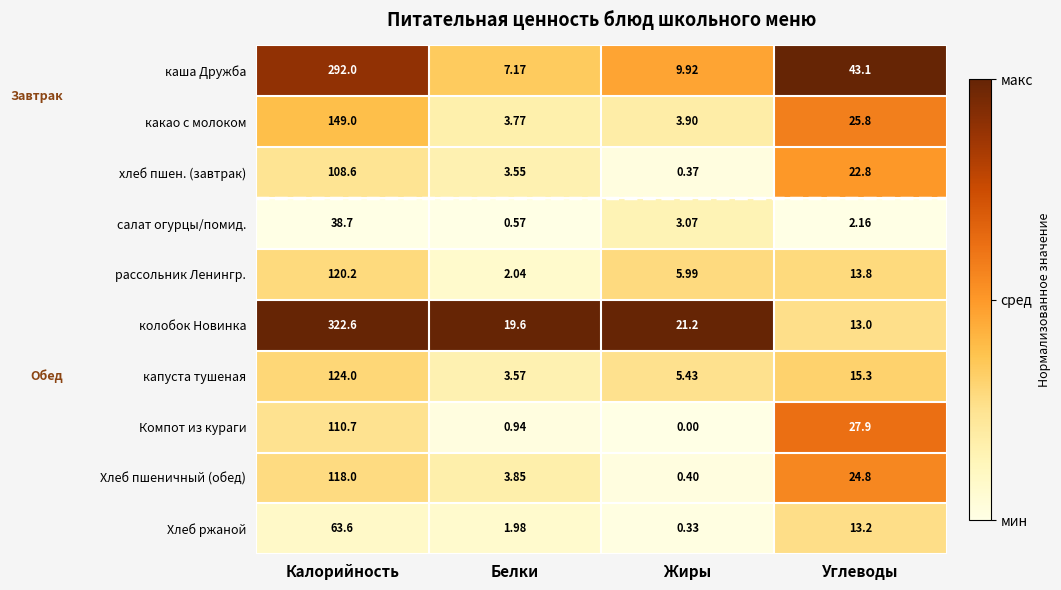

What is the total value across all series at Жиры?

50.6